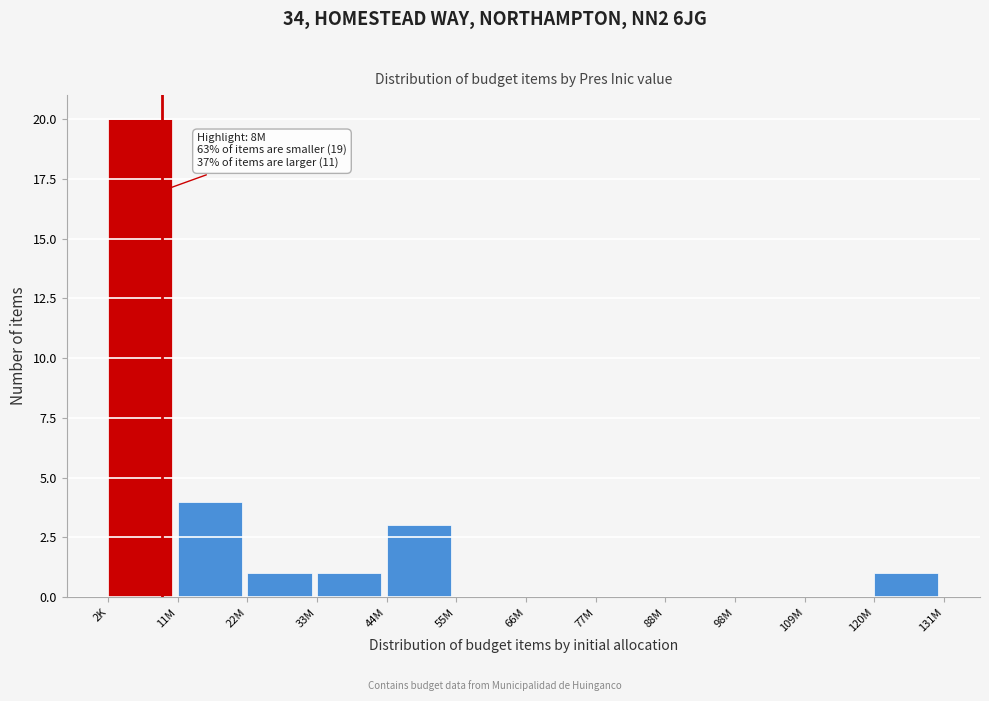

Reading left to right, list all the values displayed in this chart.

2K=20	11M=4	22M=1	33M=1	44M=3	55M=0	66M=0	77M=0	88M=0	98M=0	109M=0	120M=1